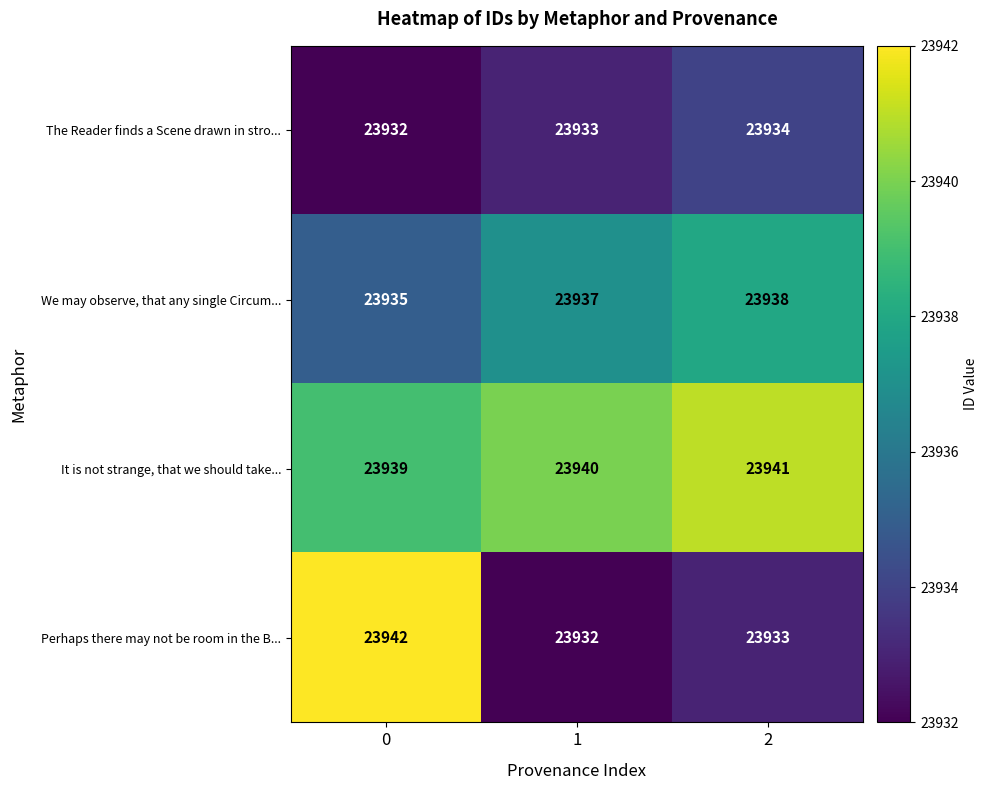

Which series has the largest total across all categories?

It is not strange, that we should take...